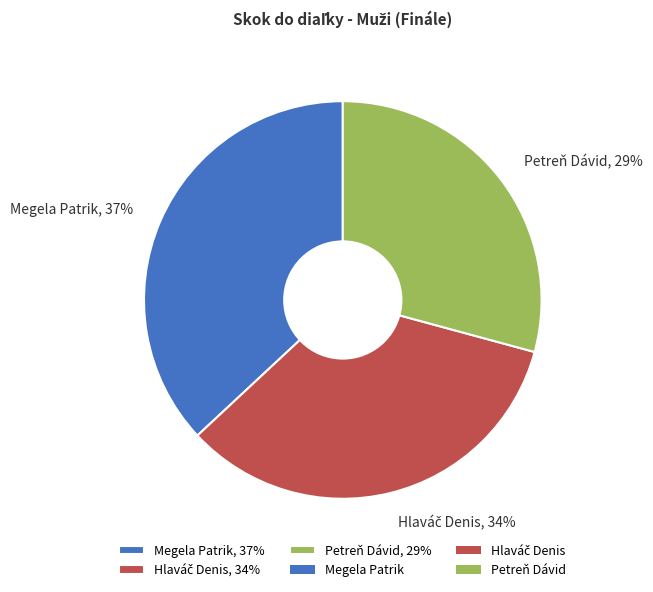

The Petreň Dávid slice represents 29% of the pie. True or false?

True